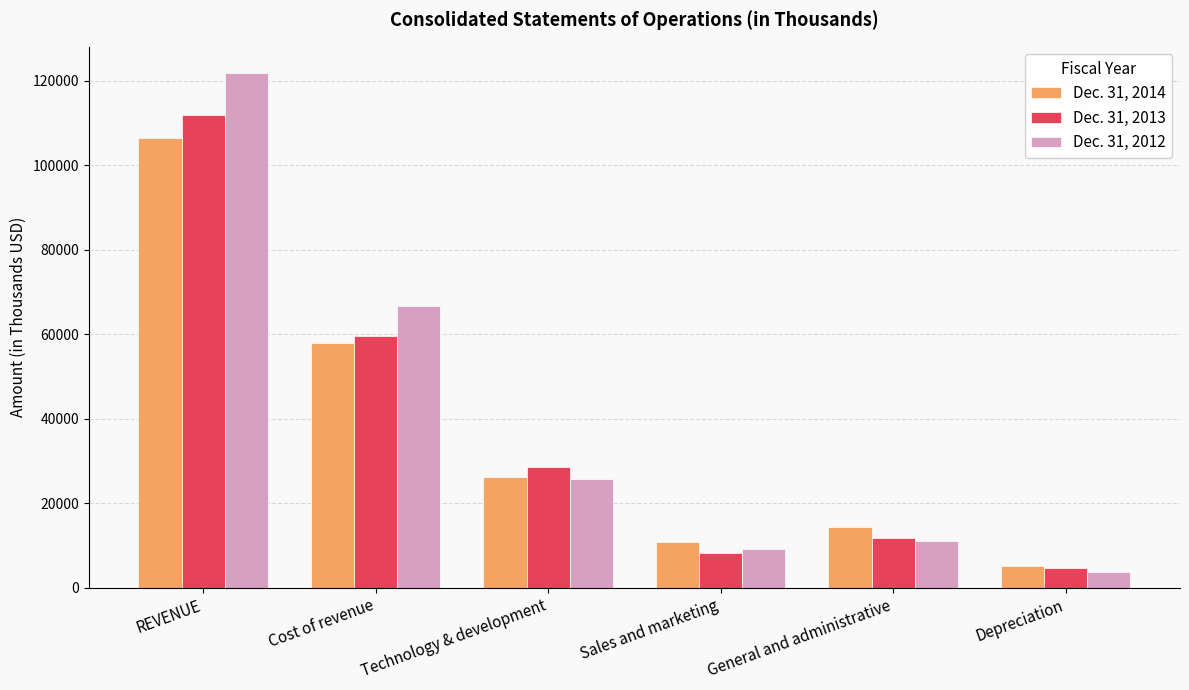

Which series has the largest total across all categories?

Dec. 31, 2012